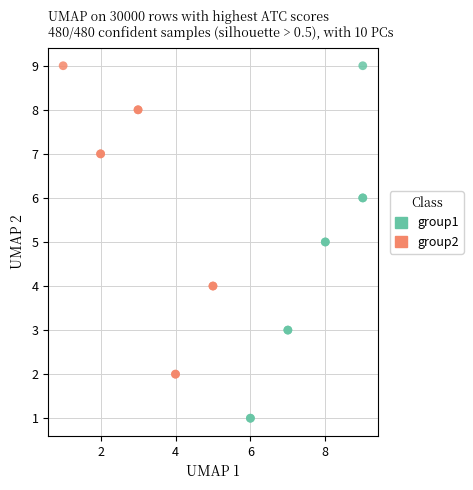

Which series has the widest spread of Y values?

group1